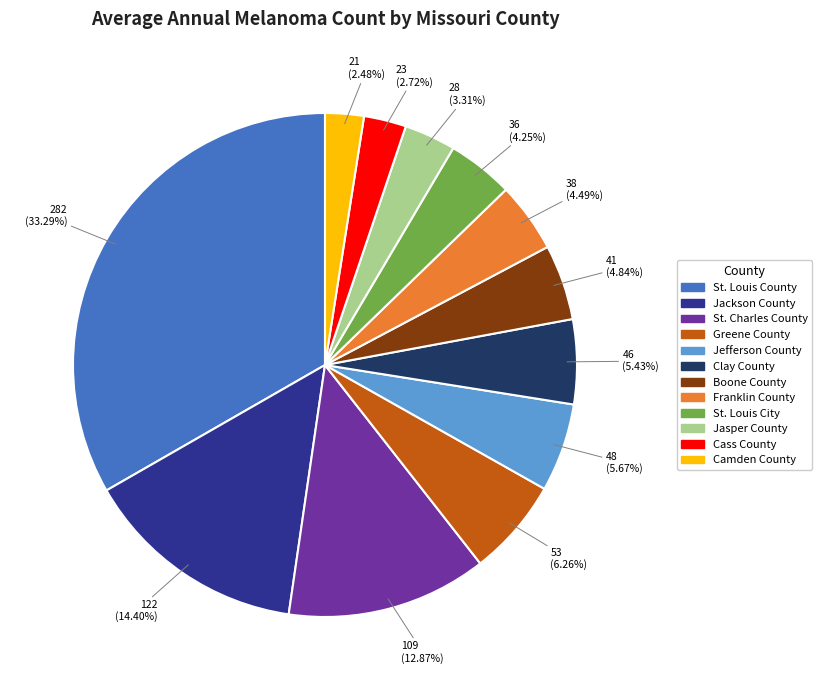

What is the total percentage of Camden County and Greene County?

8.7%